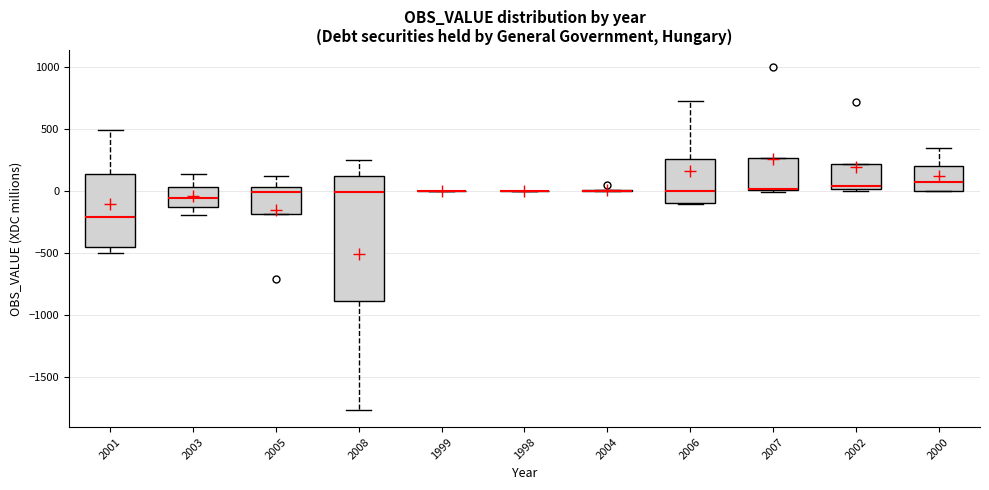

Reading left to right, read every box against the y-axis: the position of its median line, the range the box covers, and the ends of its whiskers. The values are not printed on the chart, so give them approximately, as read against the axis.

2001: median -200, box -450 to 150, whiskers -500 to 500
2003: median -50, box -150 to 50, whiskers -200 to 150
2005: median 0, box -200 to 50, whiskers -200 to 100
2008: median 0, box -900 to 100, whiskers -1750 to 250
1999: box collapsed to a line at 0, whiskers 0 to 0
1998: box collapsed to a line at 0, whiskers 0 to 0
2004: box collapsed to a line at 0, whiskers 0 to 0
2006: median 0, box -100 to 250, whiskers -100 to 750
2007: median 0 (drawn on the box's lower edge), box 0 to 250, whiskers 0 (just below the box's lower edge) to 250
2002: median 50, box 0 to 200, whiskers 0 (just below the box's lower edge) to 200
2000: median 100, box 0 to 200, whiskers 0 to 350